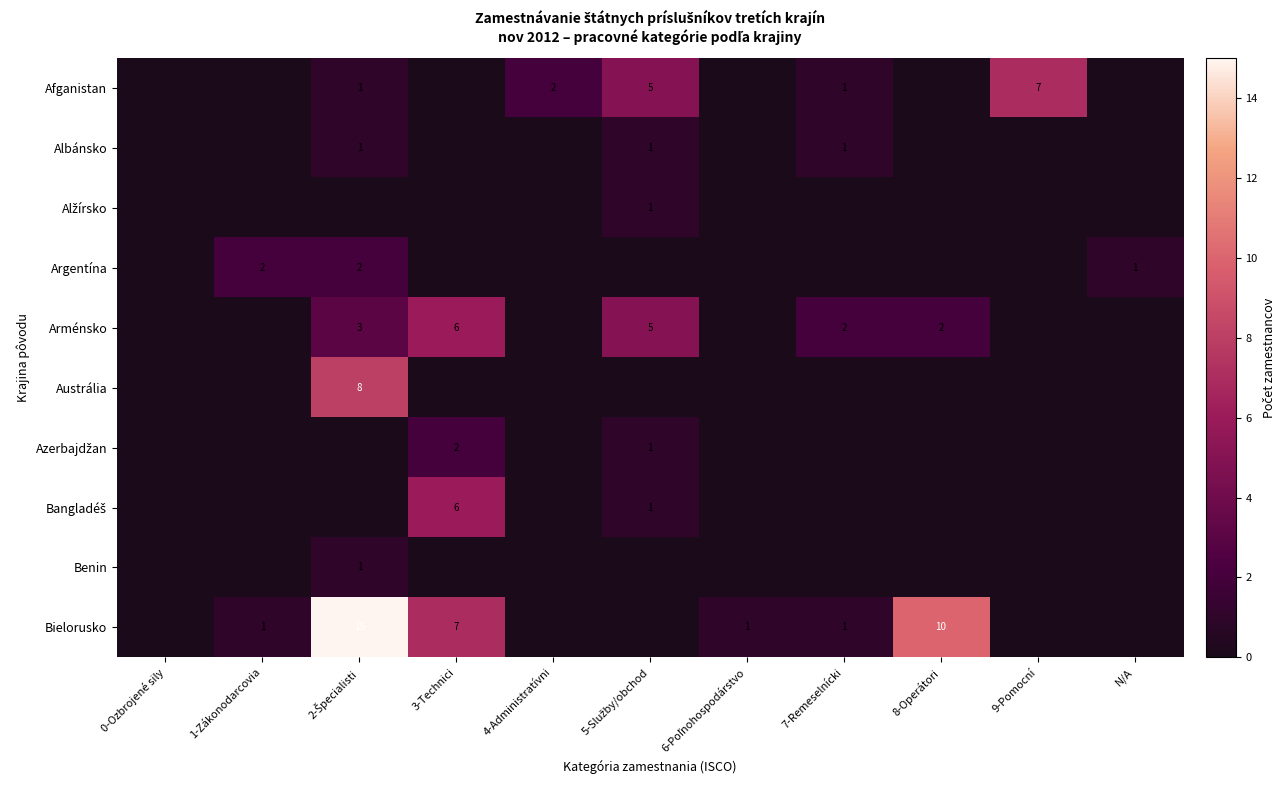

The value of Bielorusko at 1-Zákonodarcovia is 1. True or false?

True